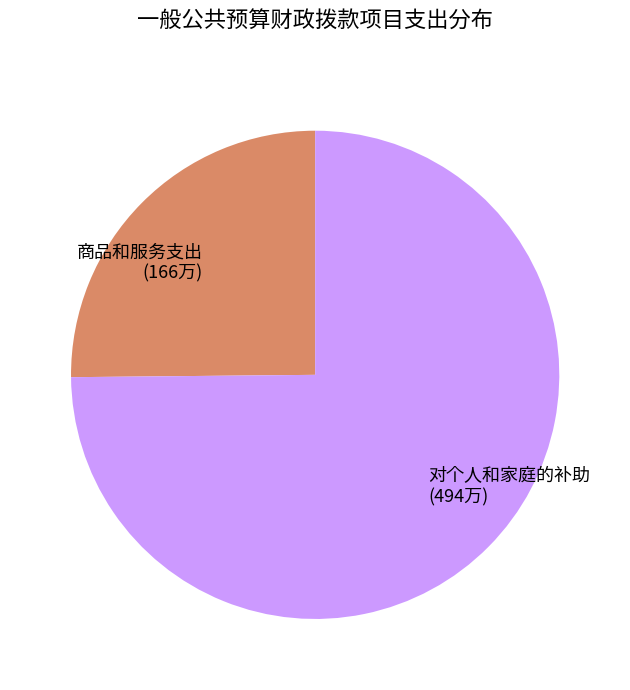

How many segments does this pie chart have?

2